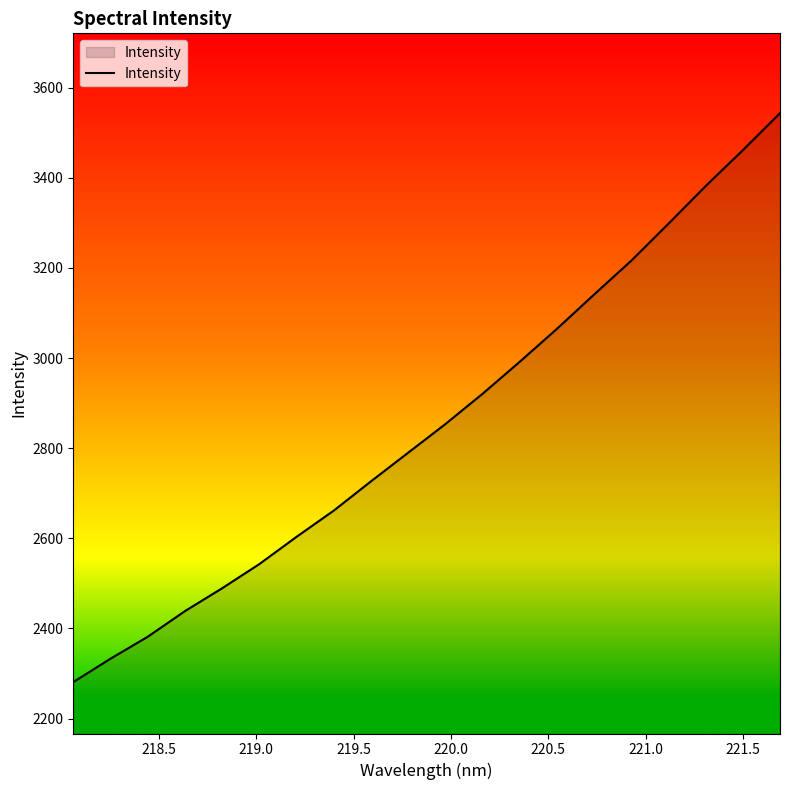

What is the minimum value shown in the chart?

2280.8